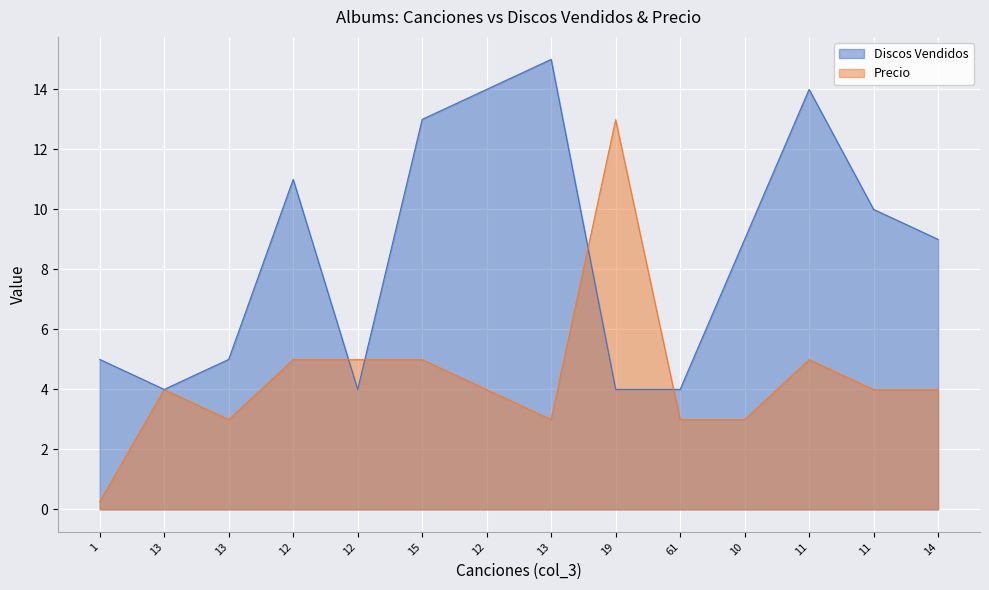

Between 12 and 61, which series saw the biggest shift?

Discos Vendidos